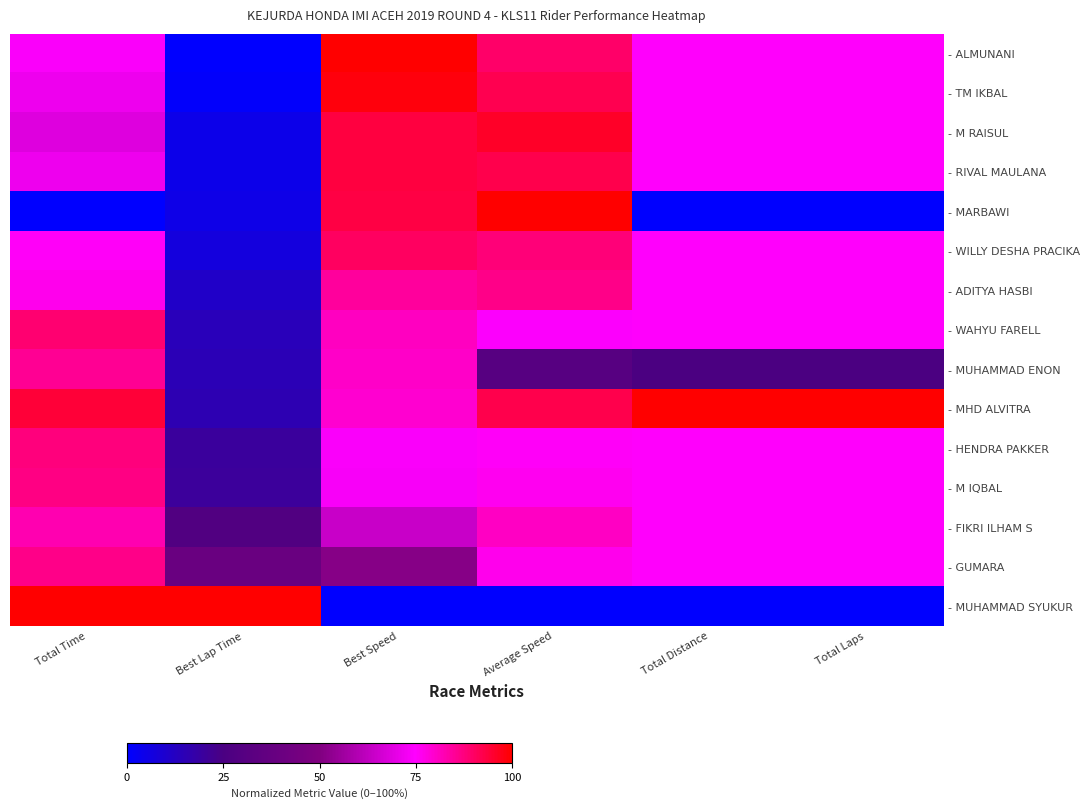

How many distinct data groups are displayed?

15